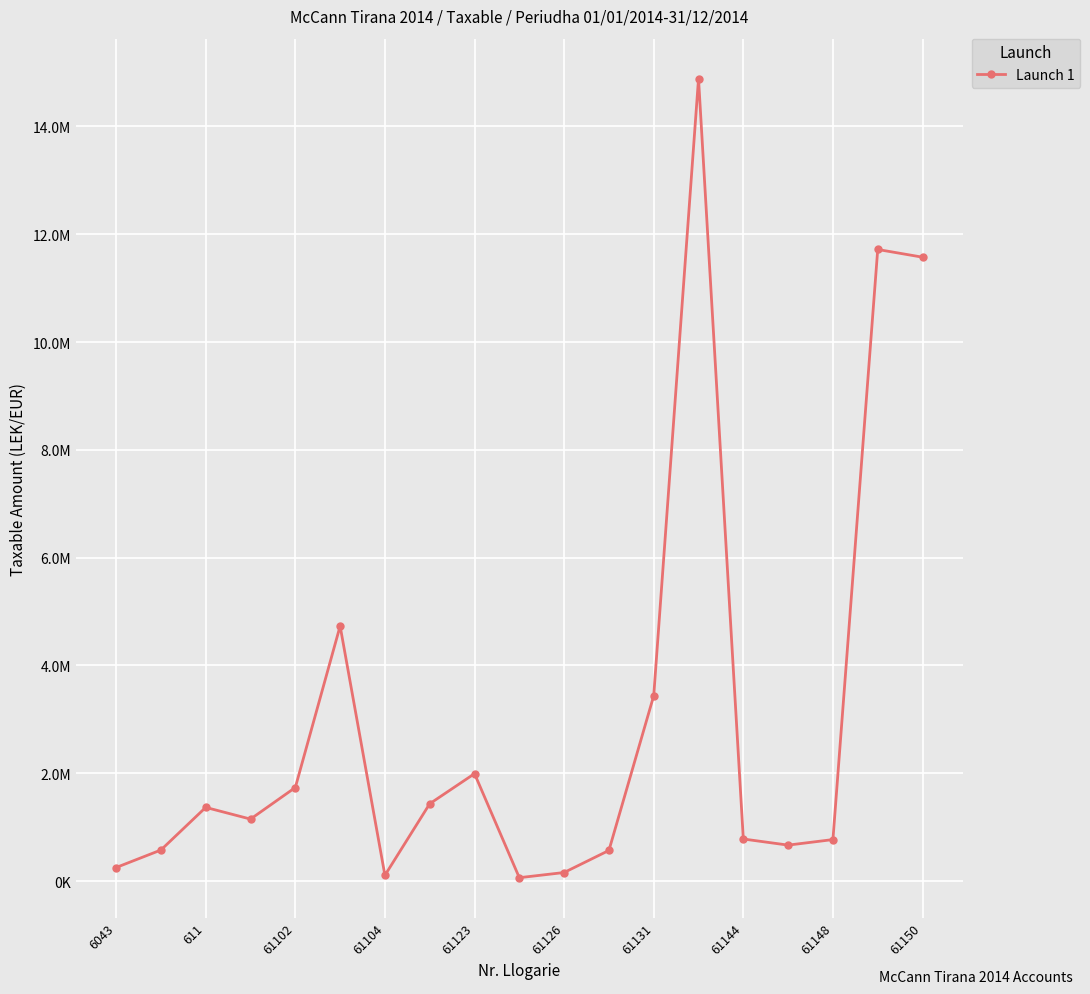

True or false: the data has more than 1 interior local peaks.

True